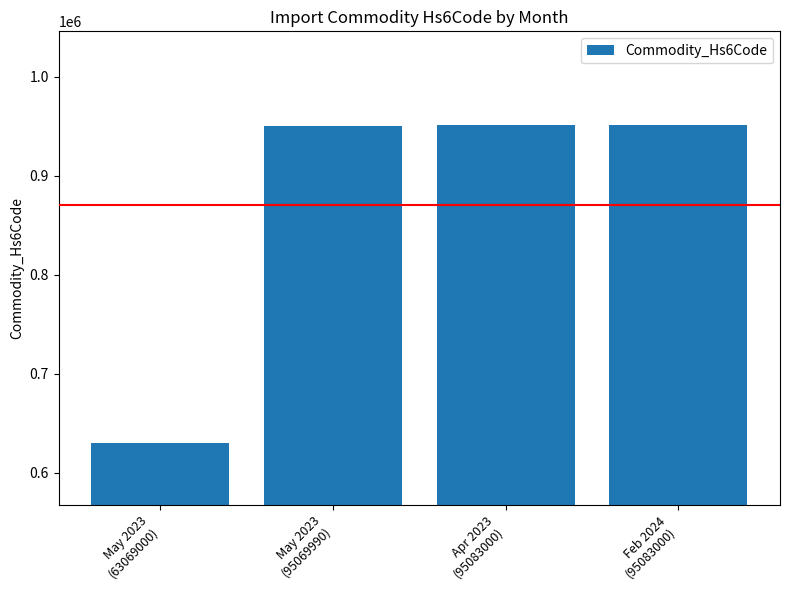

What is the value of the 1st bar from the left?

630690